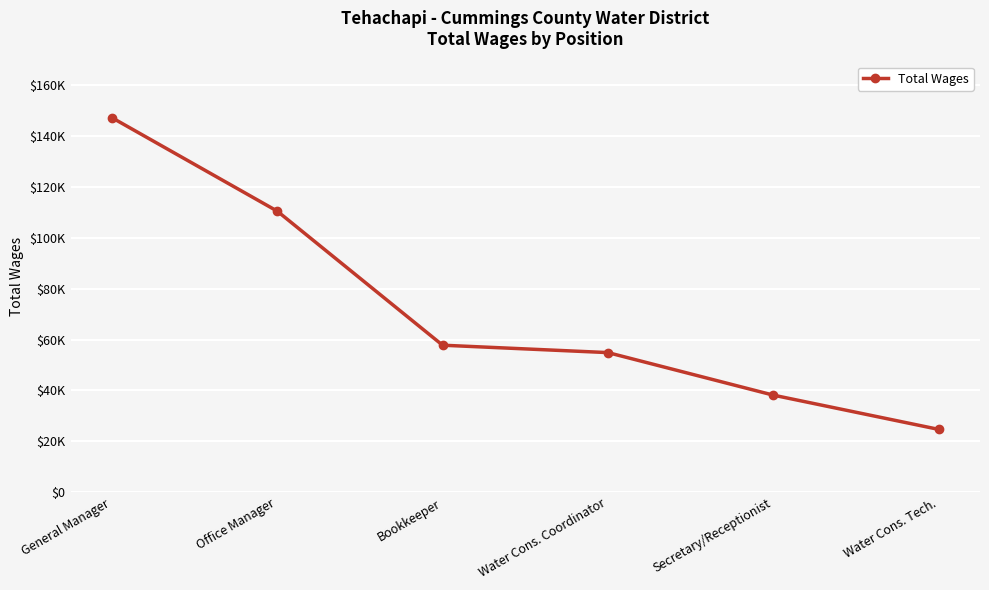

What is the change in value from Bookkeeper to Water Cons. Coordinator?

-2907